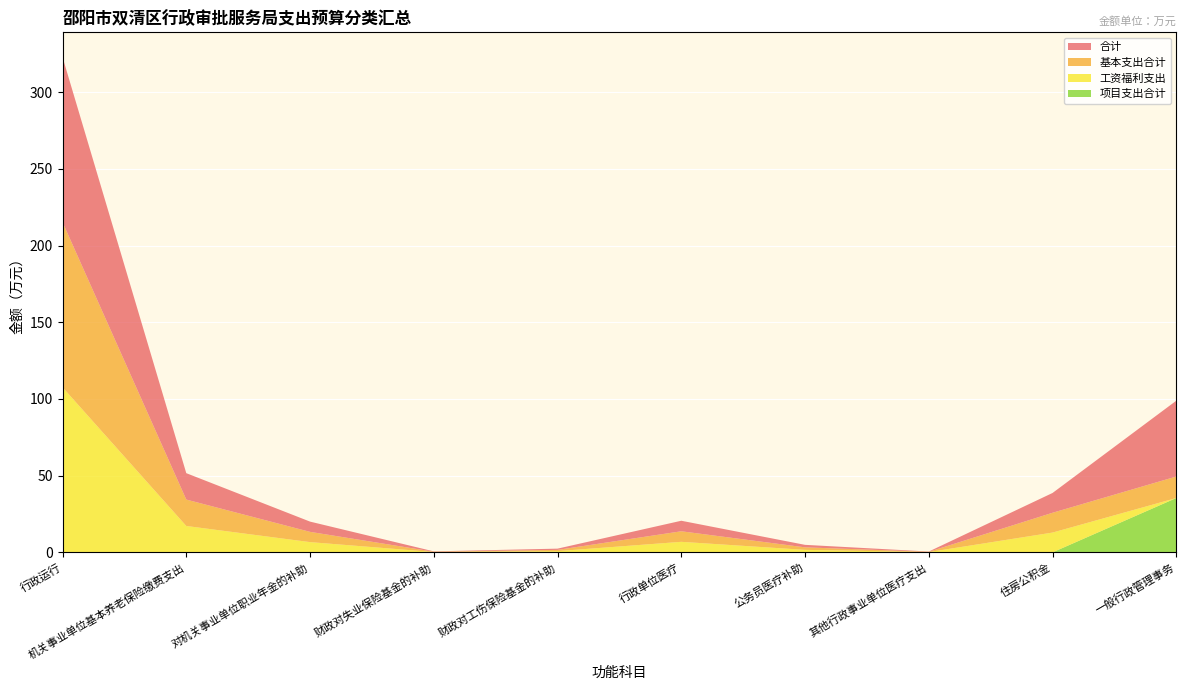

Reading left to right, what are all the values shown in this chart?

合计: 行政运行=107.6	机关事业单位基本养老保险缴费支出=17.2	对机关事业单位职业年金的补助=6.7	财政对失业保险基金的补助=0.2	财政对工伤保险基金的补助=0.8	行政单位医疗=6.9	公务员医疗补助=1.6	其他行政事业单位医疗支出=0.2	住房公积金=12.9	一般行政管理事务=49.4
基本支出合计: 行政运行=107.6	机关事业单位基本养老保险缴费支出=17.2	对机关事业单位职业年金的补助=6.7	财政对失业保险基金的补助=0.2	财政对工伤保险基金的补助=0.8	行政单位医疗=6.9	公务员医疗补助=1.6	其他行政事业单位医疗支出=0.2	住房公积金=12.9	一般行政管理事务=14.0
工资福利支出: 行政运行=107.6	机关事业单位基本养老保险缴费支出=17.2	对机关事业单位职业年金的补助=6.7	财政对失业保险基金的补助=0.2	财政对工伤保险基金的补助=0.8	行政单位医疗=6.9	公务员医疗补助=1.6	其他行政事业单位医疗支出=0.2	住房公积金=12.9	一般行政管理事务=0.0
项目支出合计: 行政运行=0.0	机关事业单位基本养老保险缴费支出=0.0	对机关事业单位职业年金的补助=0.0	财政对失业保险基金的补助=0.0	财政对工伤保险基金的补助=0.0	行政单位医疗=0.0	公务员医疗补助=0.0	其他行政事业单位医疗支出=0.0	住房公积金=0.0	一般行政管理事务=35.4